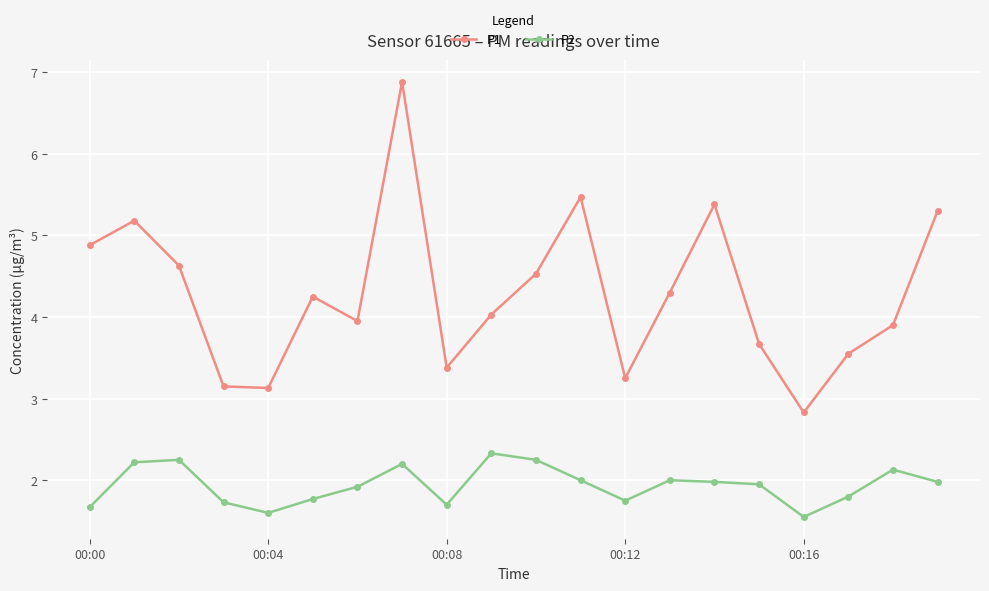

List the series in order of their peak value, lowest first.

P2, P1